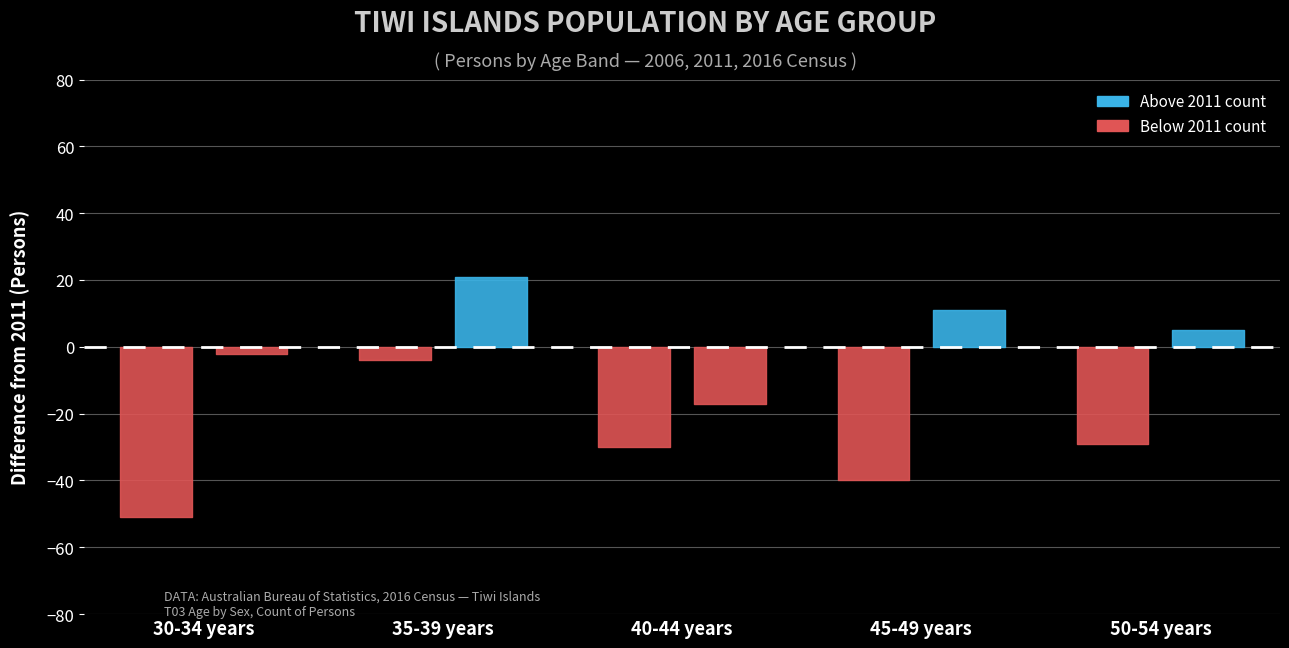

At which category is the sum across all series the highest?

35-39 years